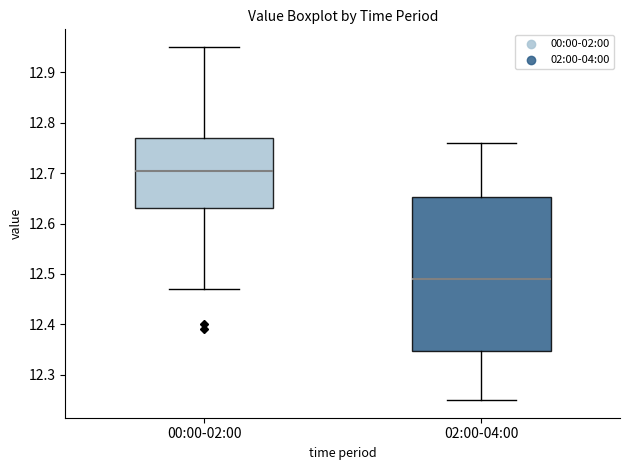

Which box is the tallest, from its lower edge to its upper edge?

02:00-04:00